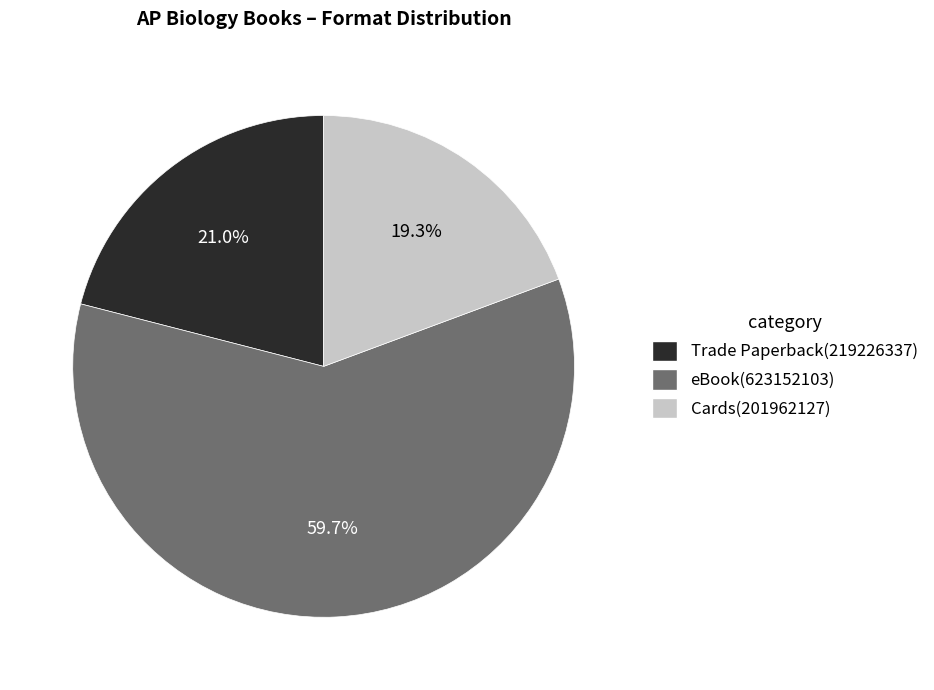

How many segments does this pie chart have?

3